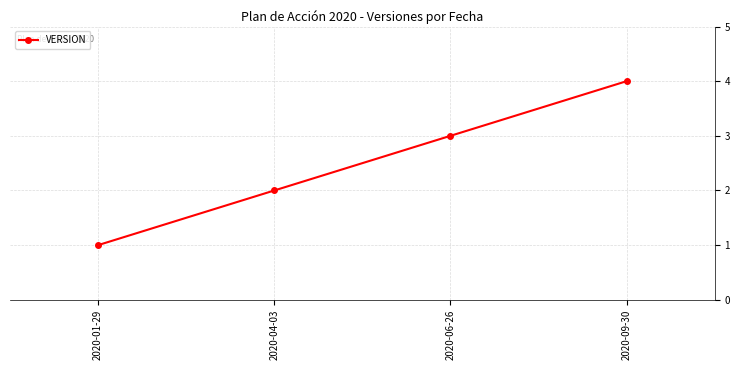

Approximately how many times larger is the value at 2020-06-26 compared to 2020-04-03?

1.5